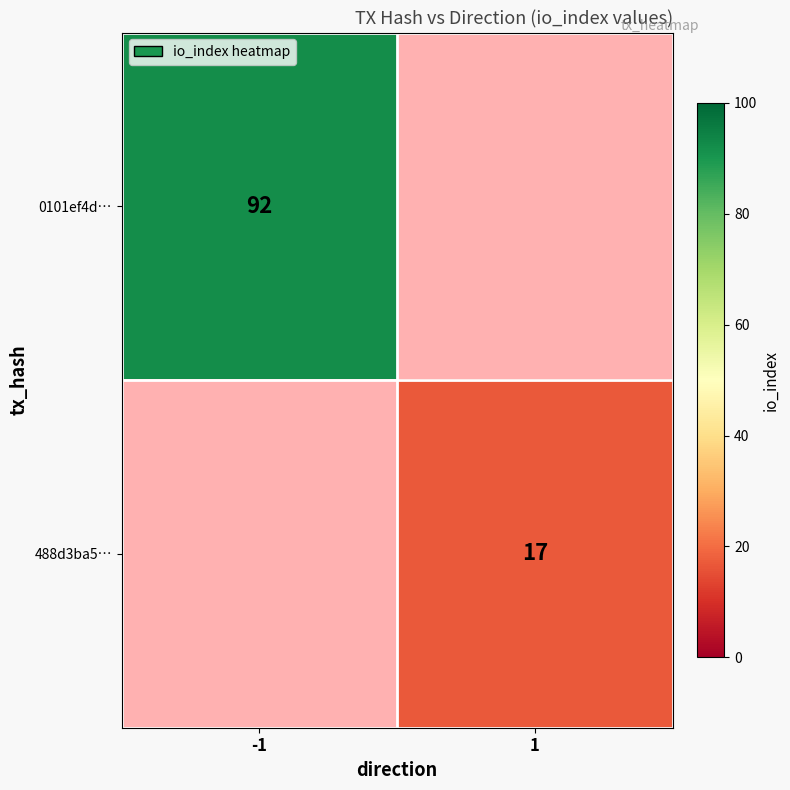

The 488d3ba5… series shows 17 at 1. True or false?

True